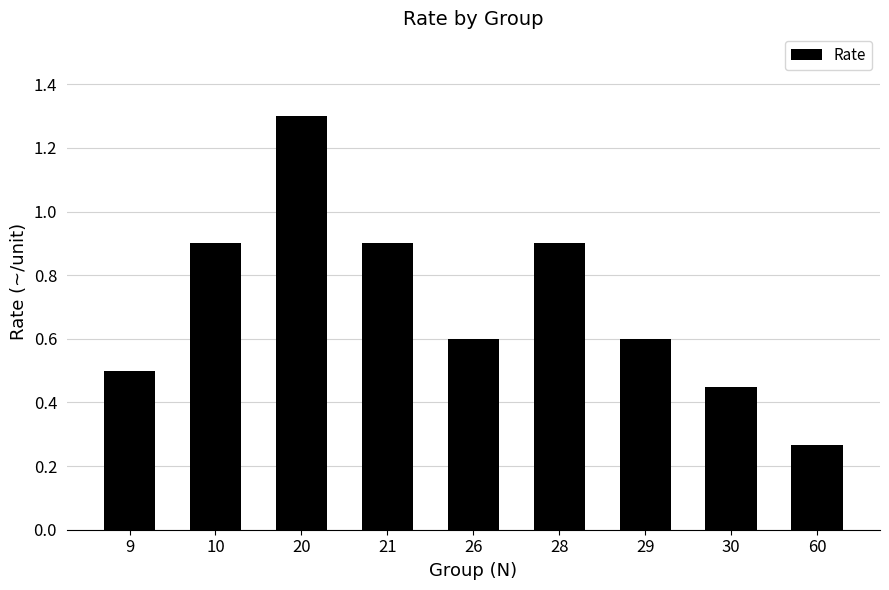

Is it true that the value at 10 is 1.2?

False